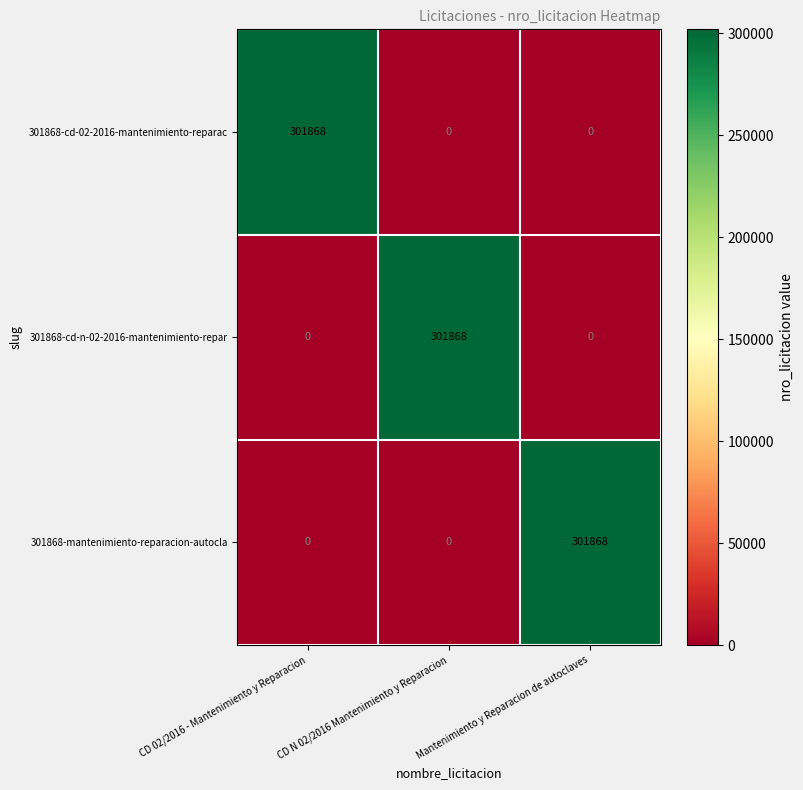

How many data points in 301868-cd-02-2016-mantenimiento-reparac are above 0?

1